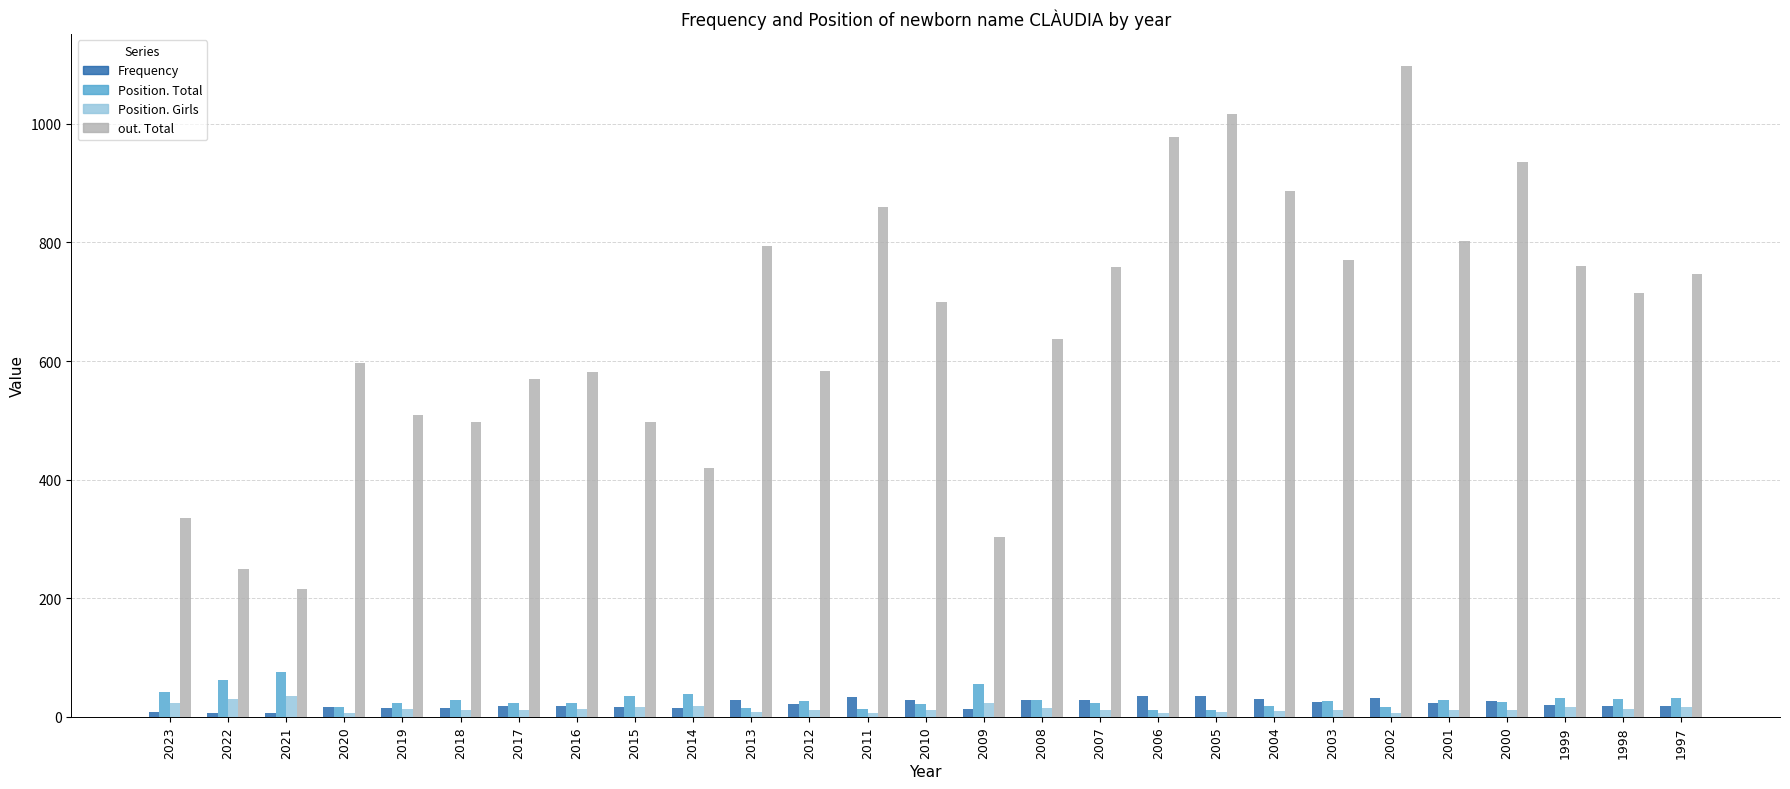

Which series has the largest range (max minus min)?

out. Total